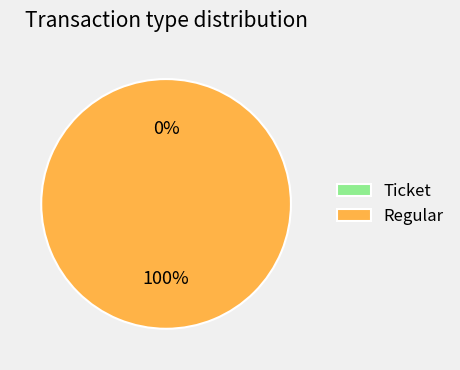

Rank the categories by value from highest to lowest.

Regular, Ticket